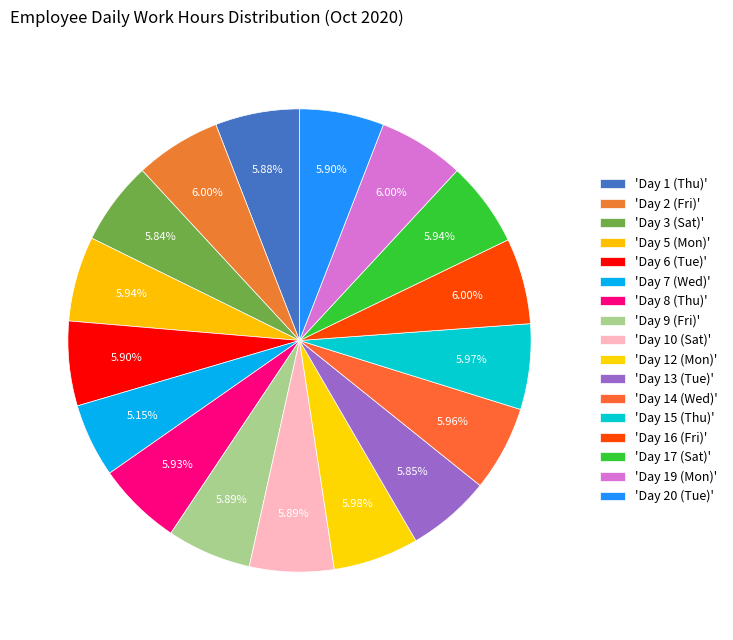

Count the number of slices in the pie.

17